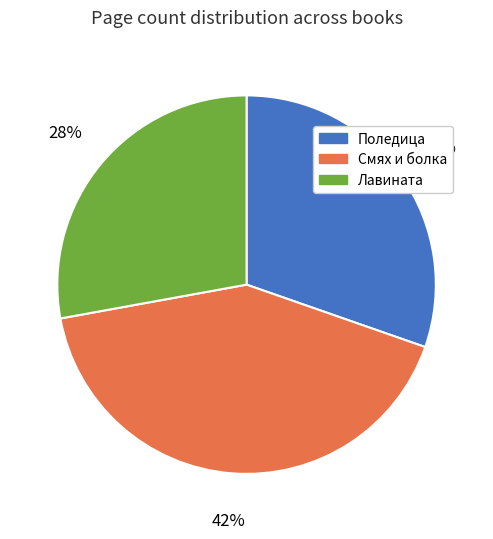

Which category has the biggest portion of the pie?

Смях и болка